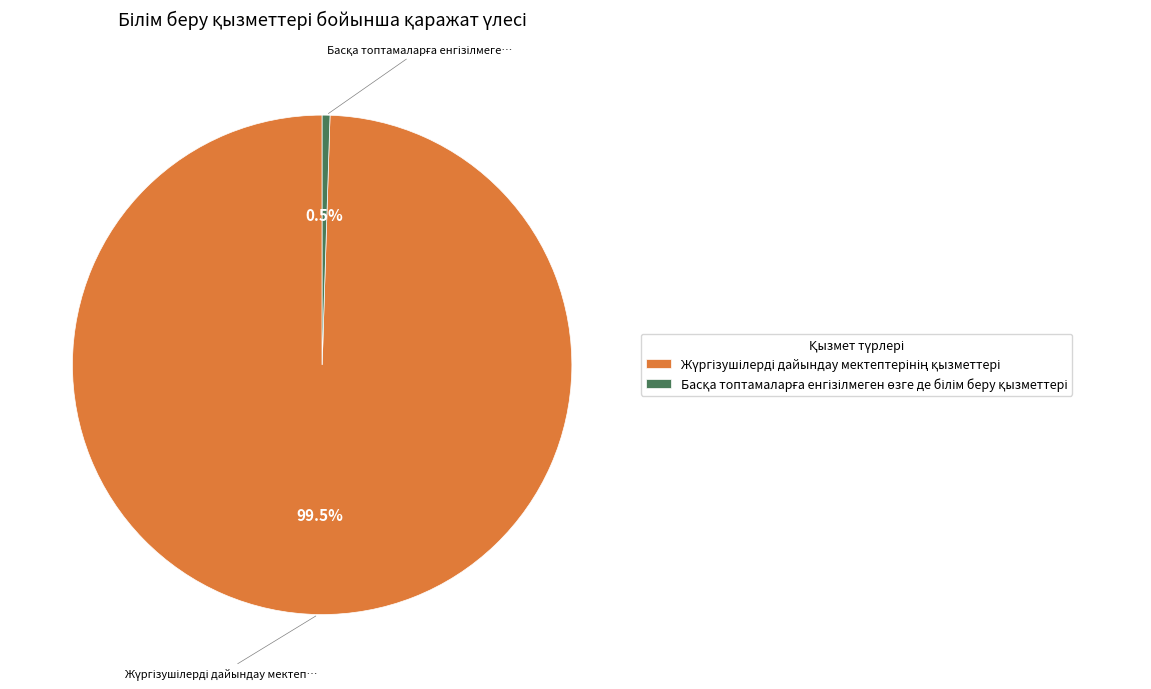

Does any single category account for the majority?

Yes